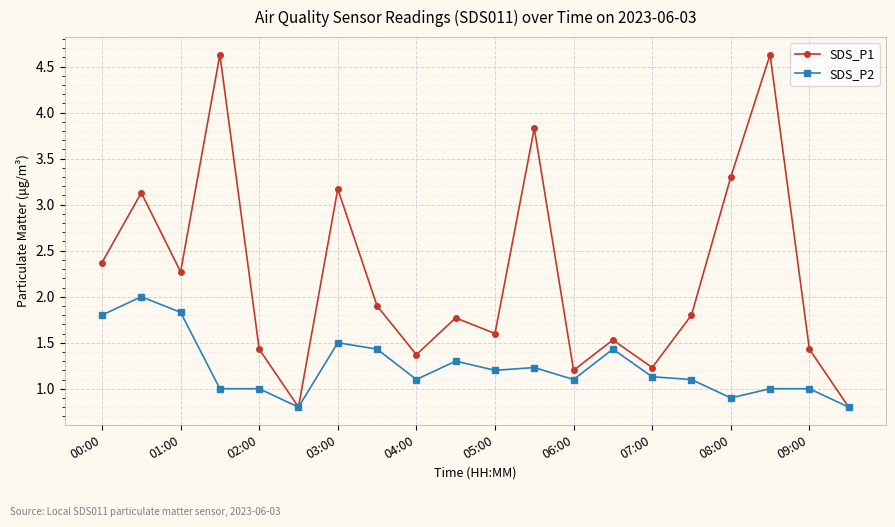

Is this an area chart (filled region under the line)?

No